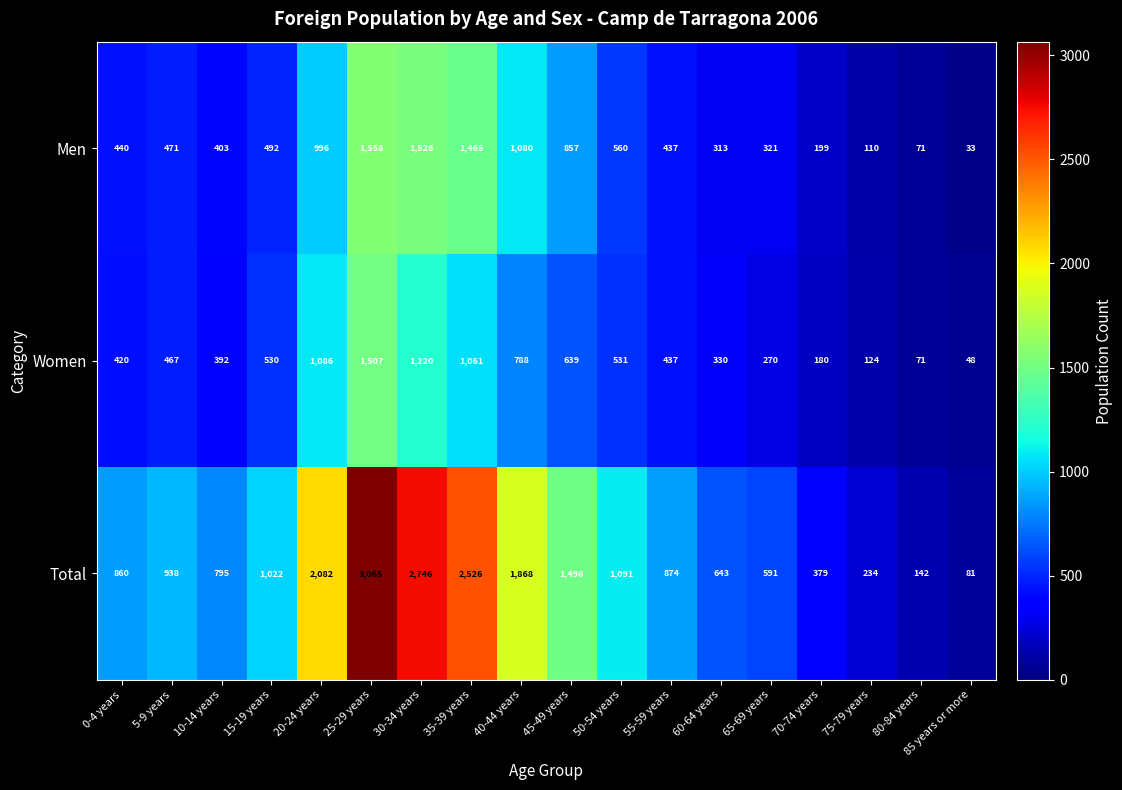

At 10-14 years, list the series in order from largest to smallest.

Total, Men, Women